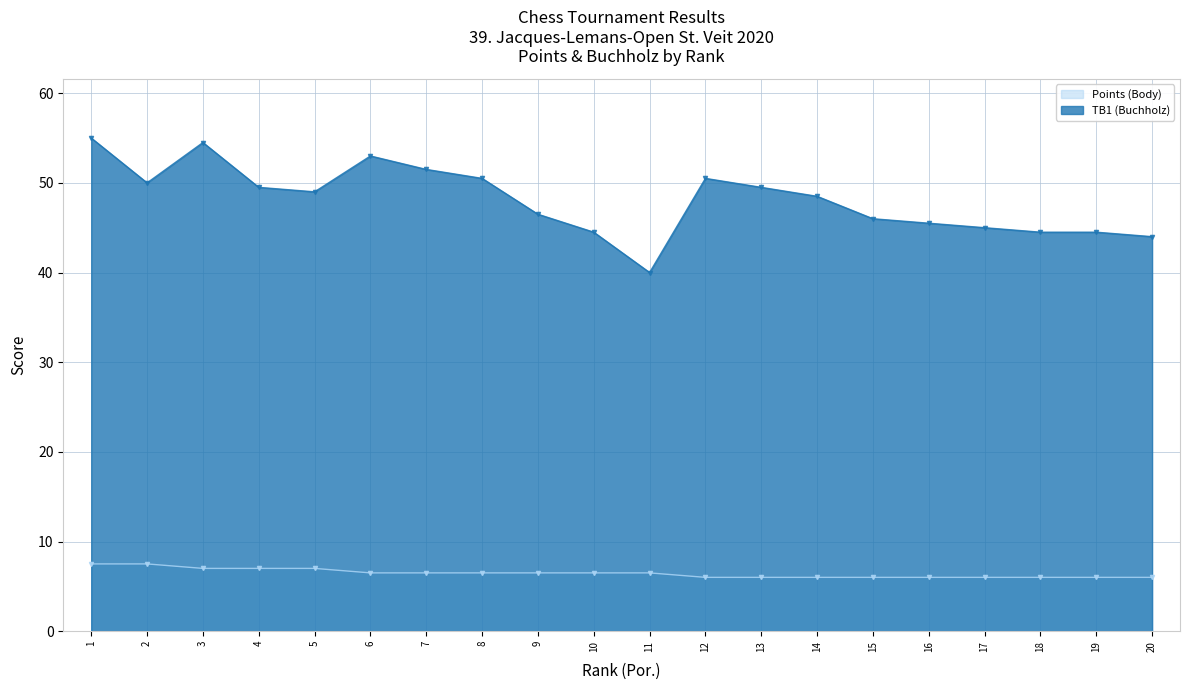

What are all the series names shown in the legend?

Points (Body), TB1 (Buchholz)